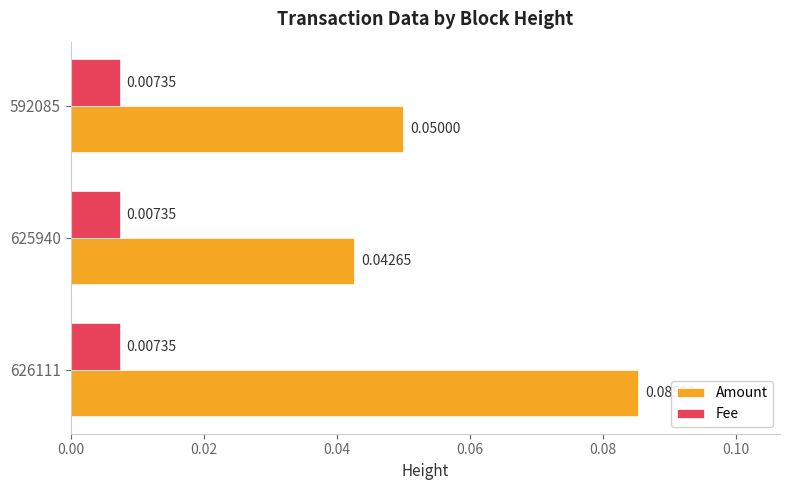

Which series changed the most between 626111 and 592085?

Amount